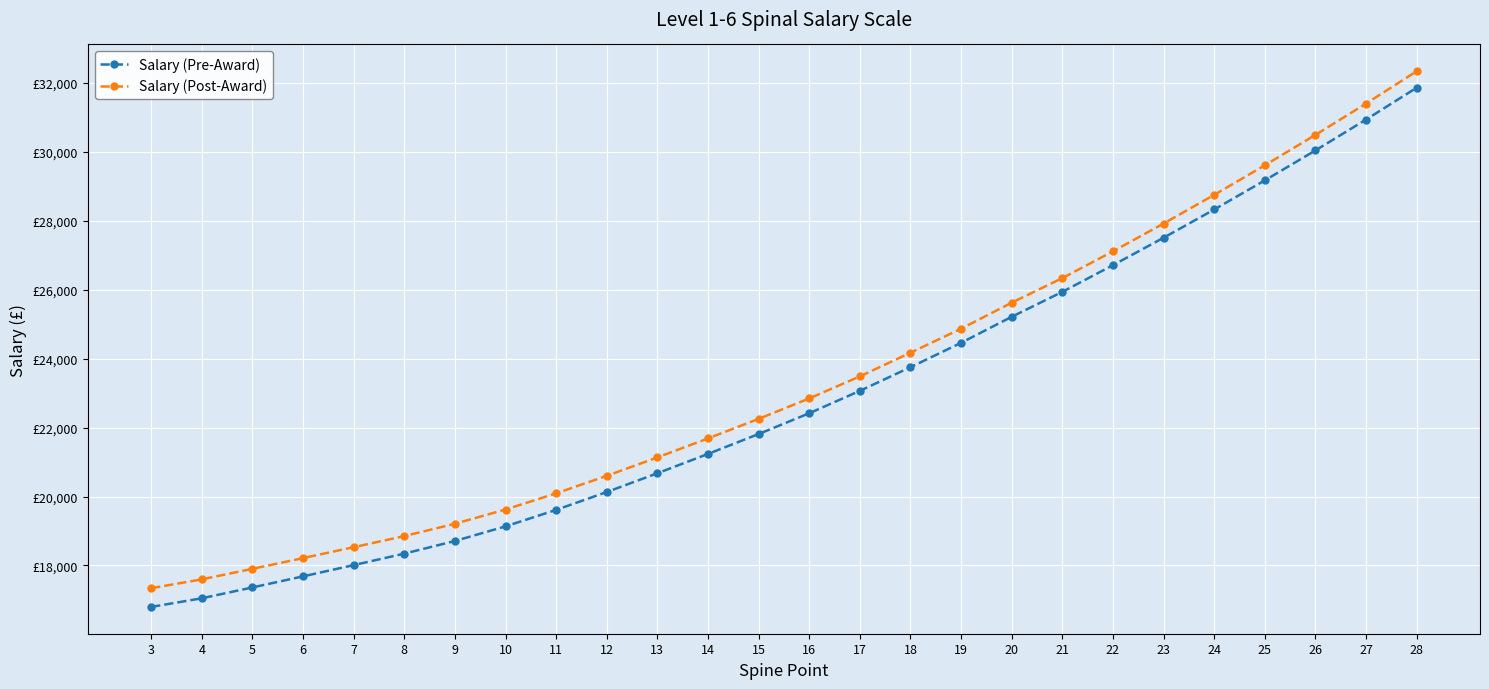

True or false: Salary (Pre-Award) and Salary (Post-Award) intersect in this chart.

False